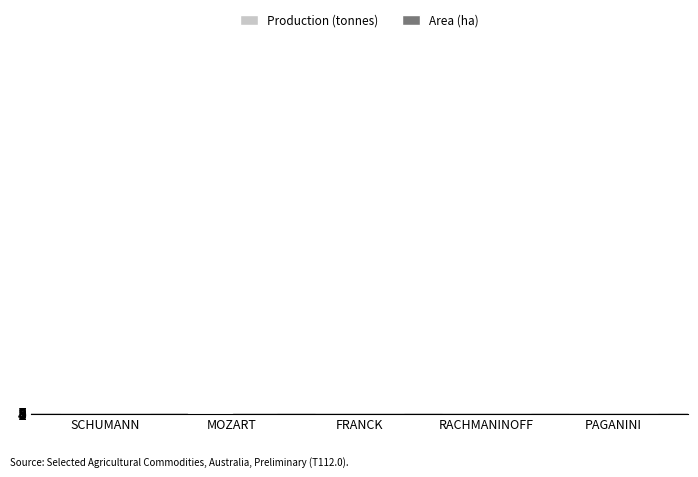

At how many categories does at least one series exceed 1?

4